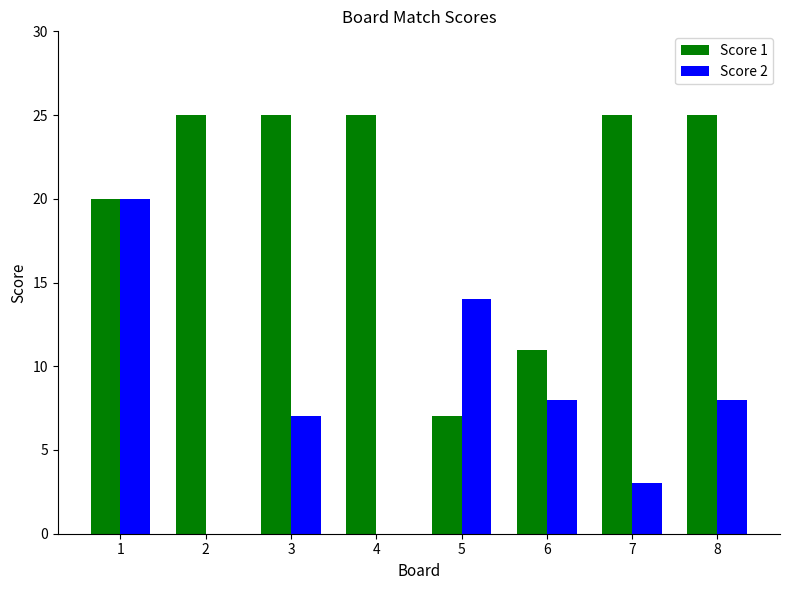

What is the sum of all Score 1 values?

163